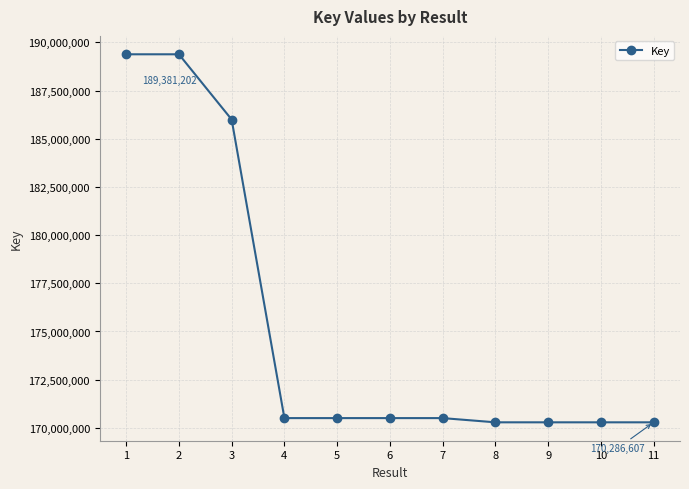

Does the chart have visible grid lines?

Yes